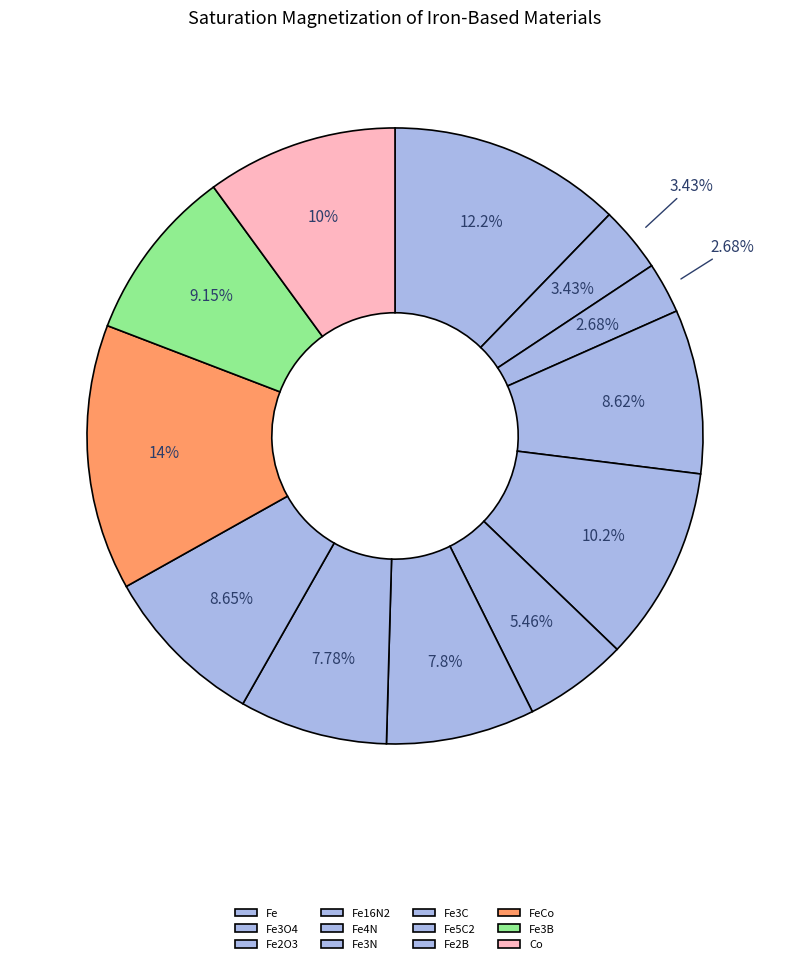

Which slice is the largest?

FeCo